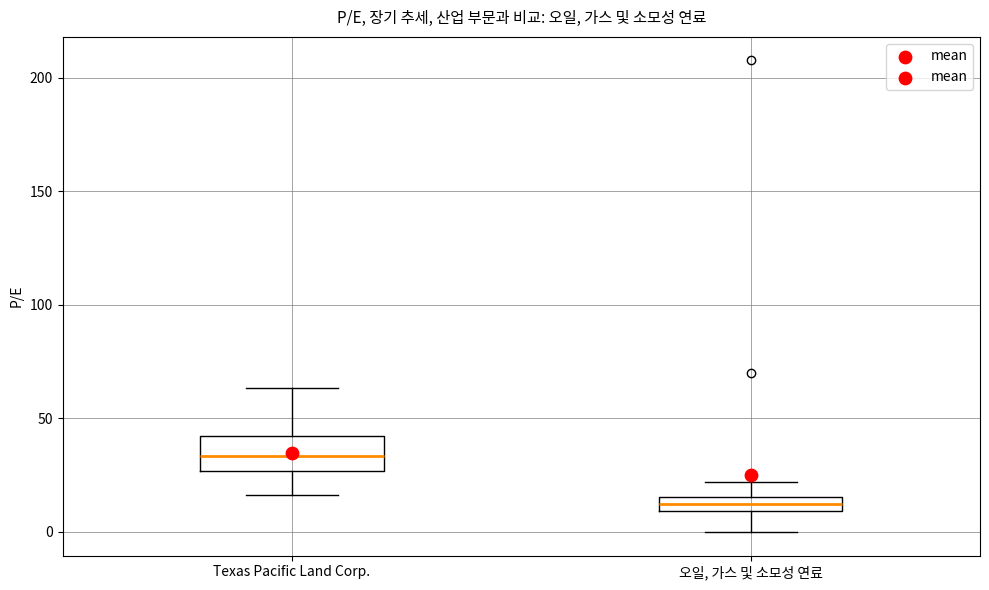

Comparing the boxes themselves (not the whiskers), which one is the tallest?

Texas Pacific Land Corp.